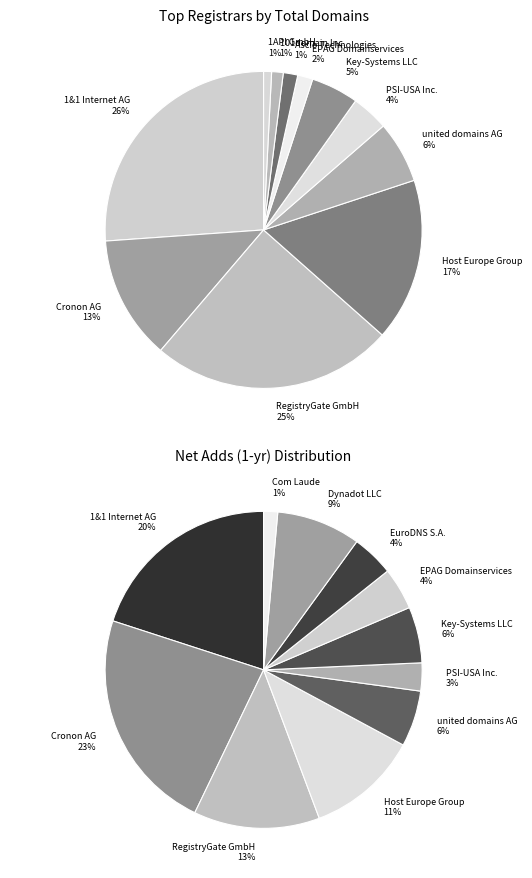

To the nearest percent, what is the average slice percentage?

9%